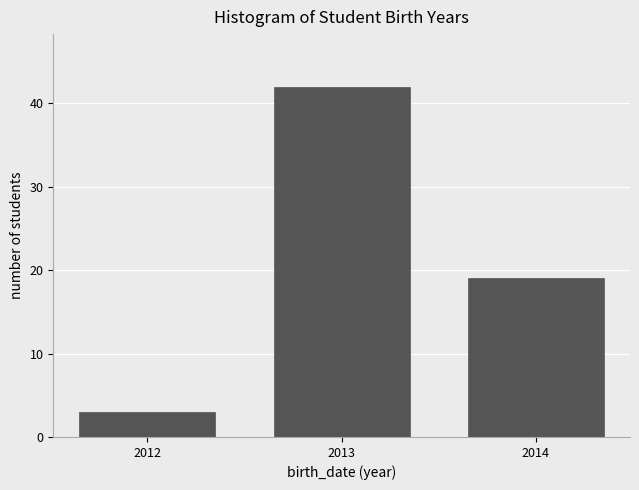

Reading right to left, extract all data points from this chart.

2014=19	2013=42	2012=3